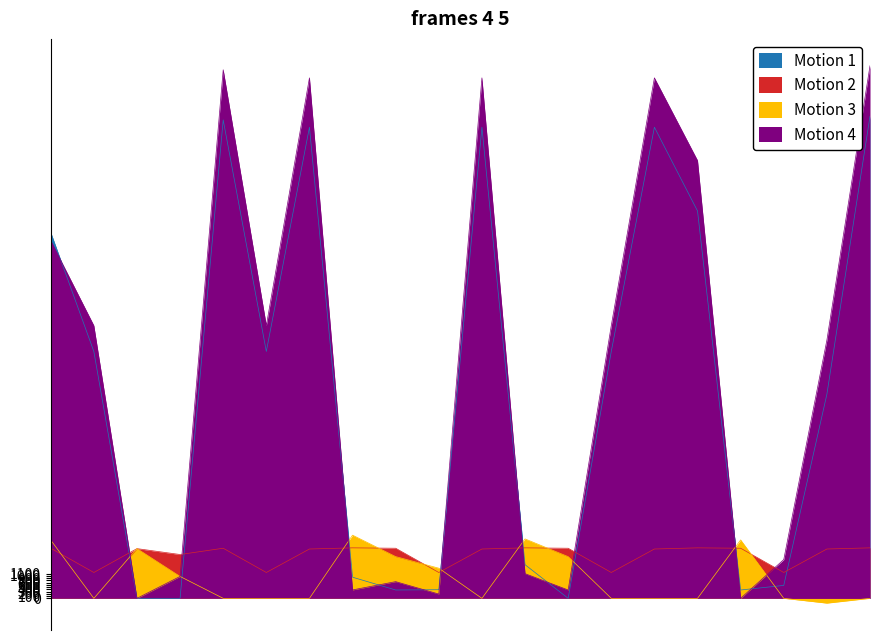

Which series changed the most between 8 and 16?

задолженность_пени